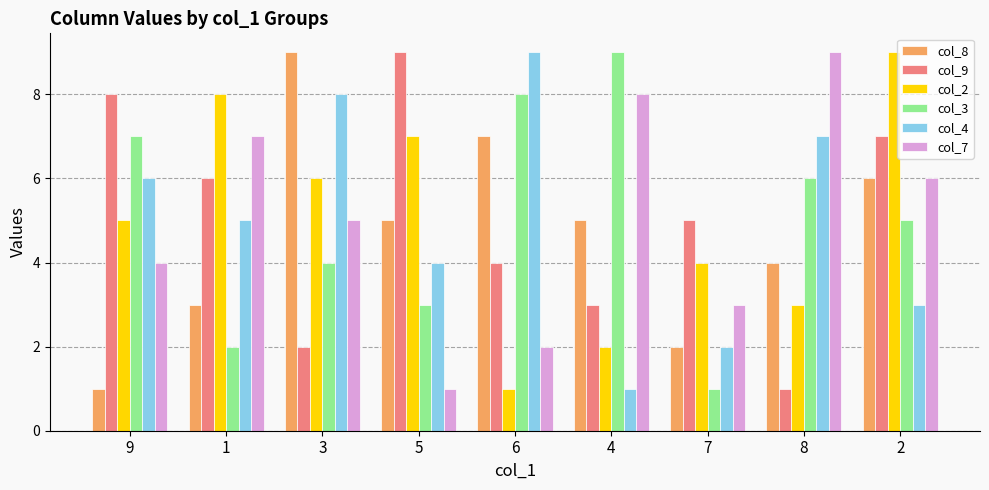

How many series are shown in this chart?

6